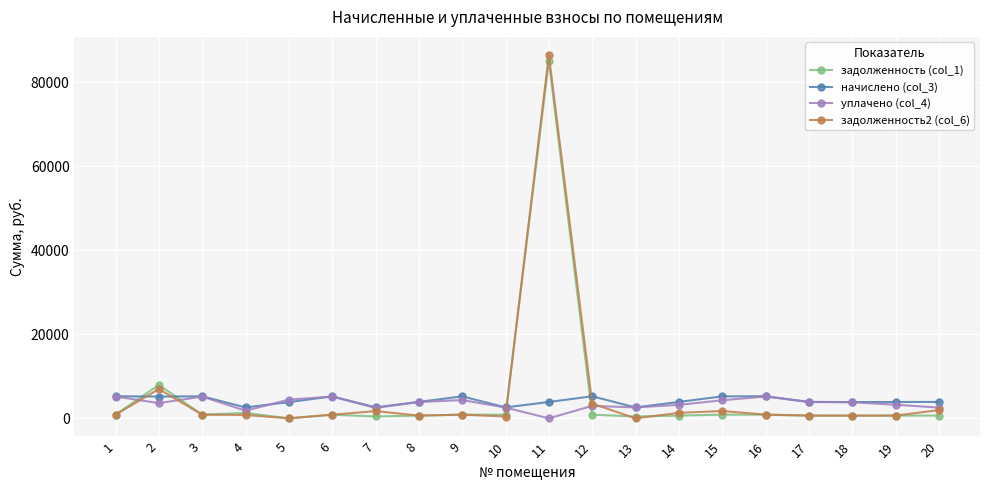

At which category is the sum across all series the highest?

11